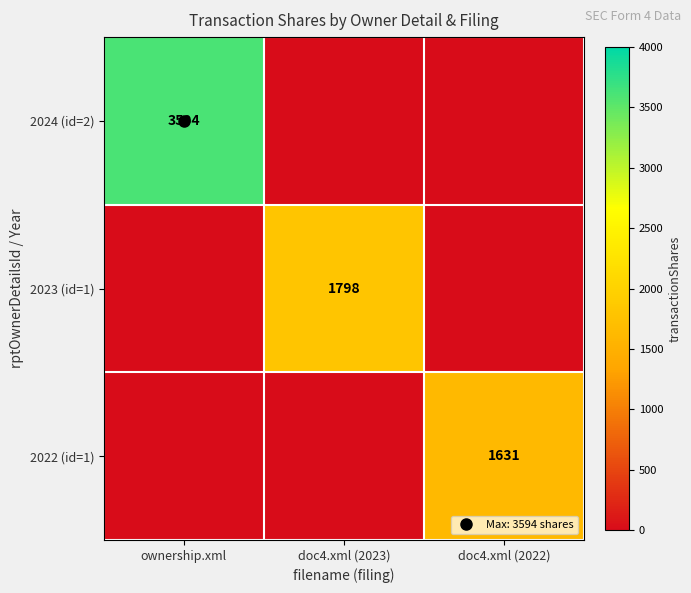

At which label is 2024 (id=2) closest to 1797?

ownership.xml